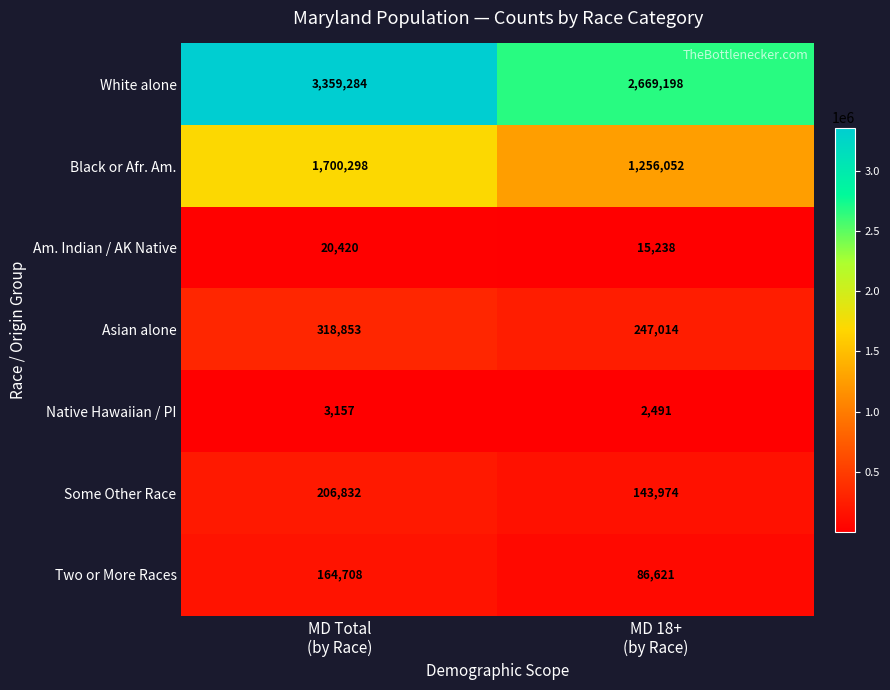

Which series has the largest total across all categories?

White alone